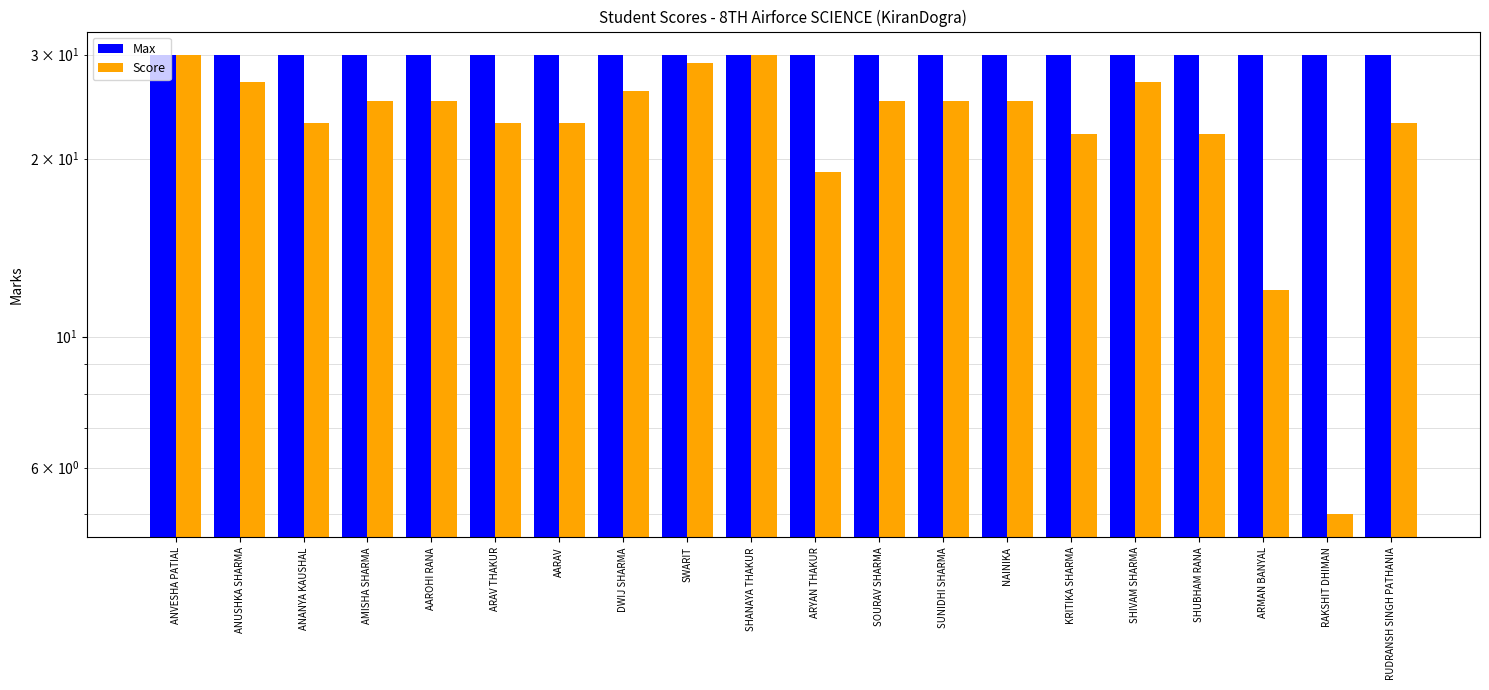

Which label corresponds to the smallest value in the chart?

RAKSHIT DHIMAN